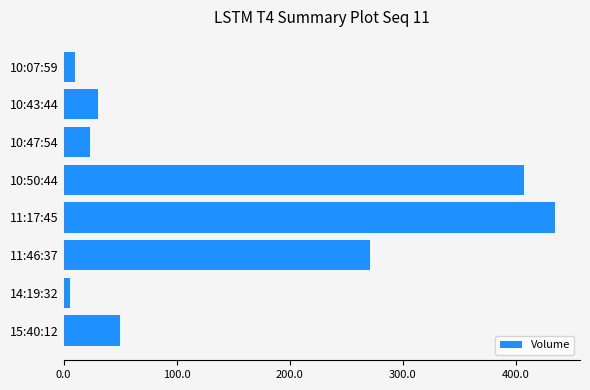

What is the sum of all values?

1232